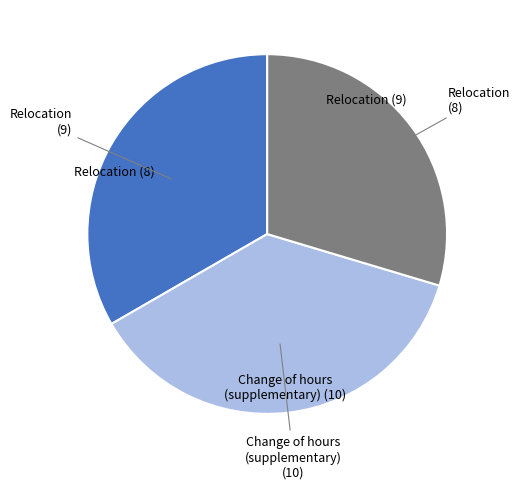

Does any single category account for the majority?

No